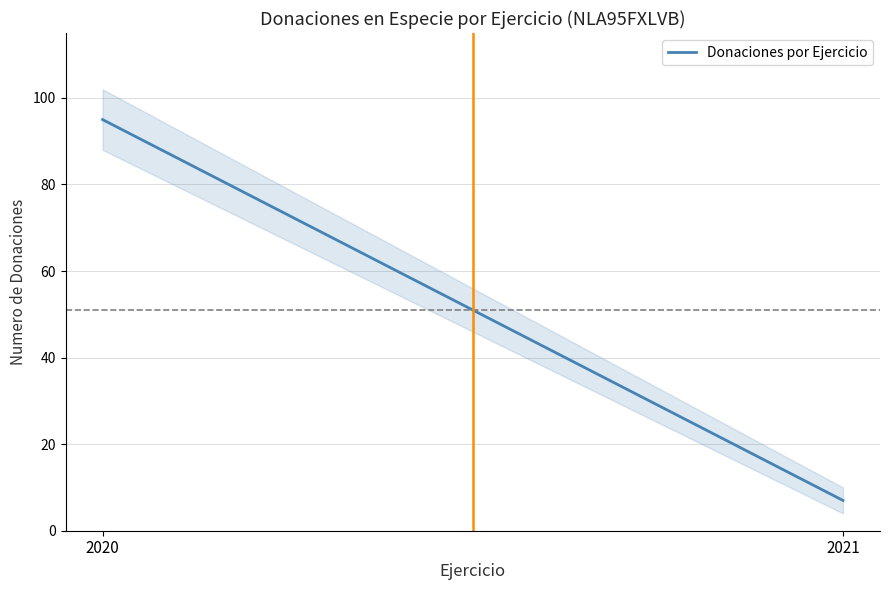

What is the ratio of the value at 2020 to the value at 2021?

13.6